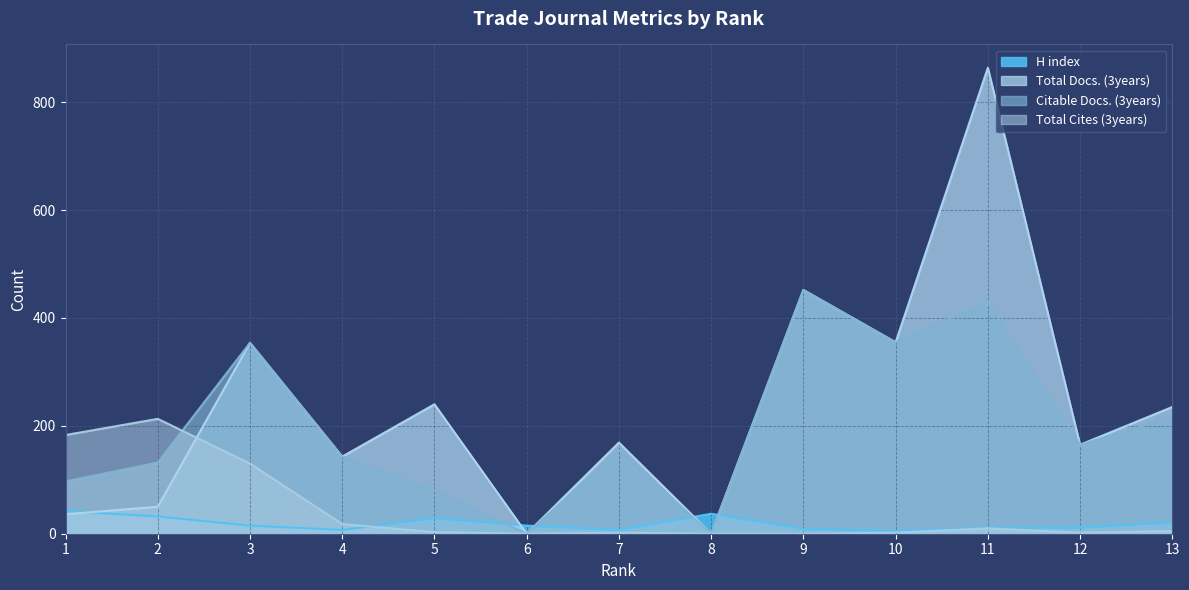

How many times do Total Docs. (3years) and H index cross each other?

5